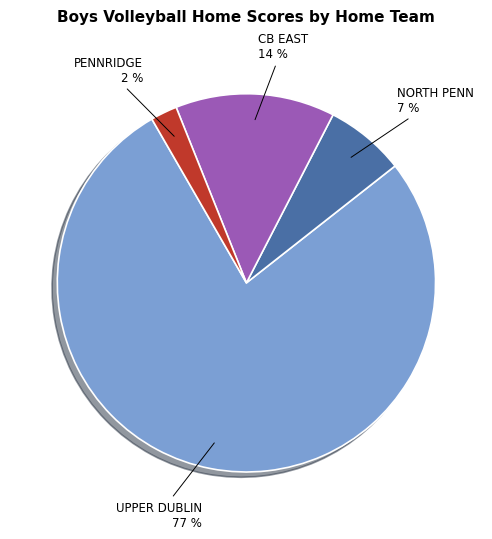

Is there any slice that represents more than half of the pie?

Yes